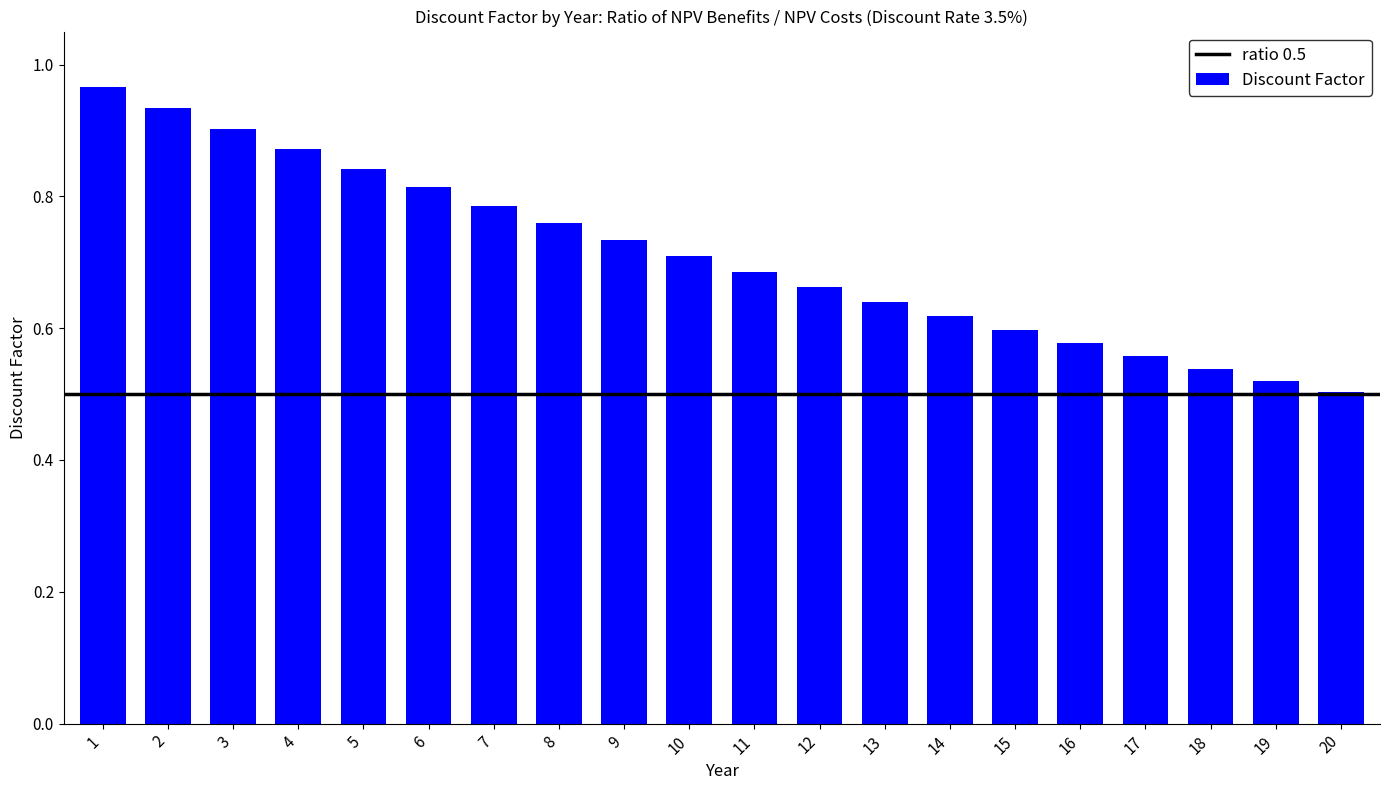

What is the sum of all values?

14.2